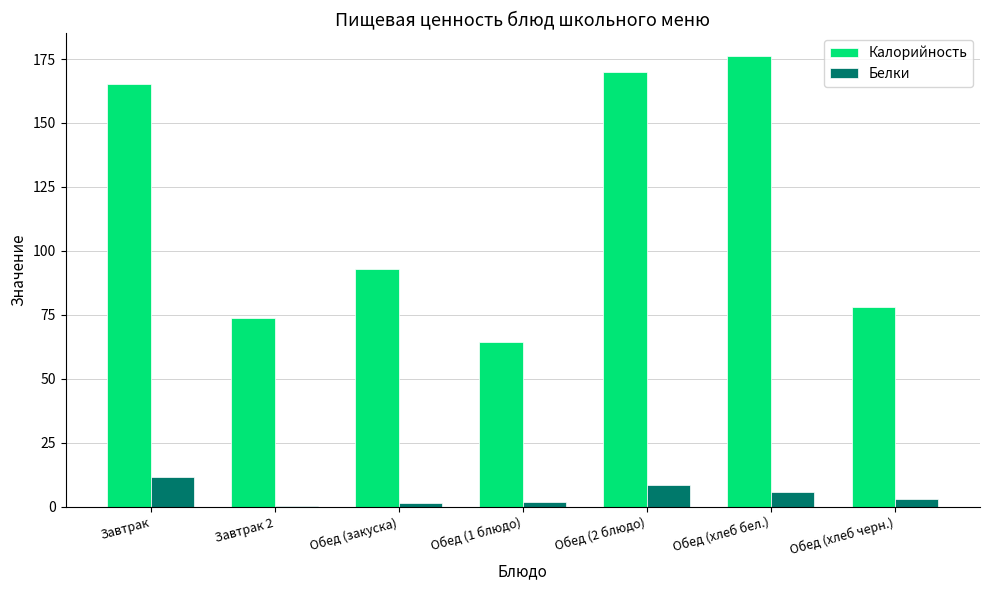

Which series changed the most between Завтрак 2 and Обед (закуска)?

Калорийность